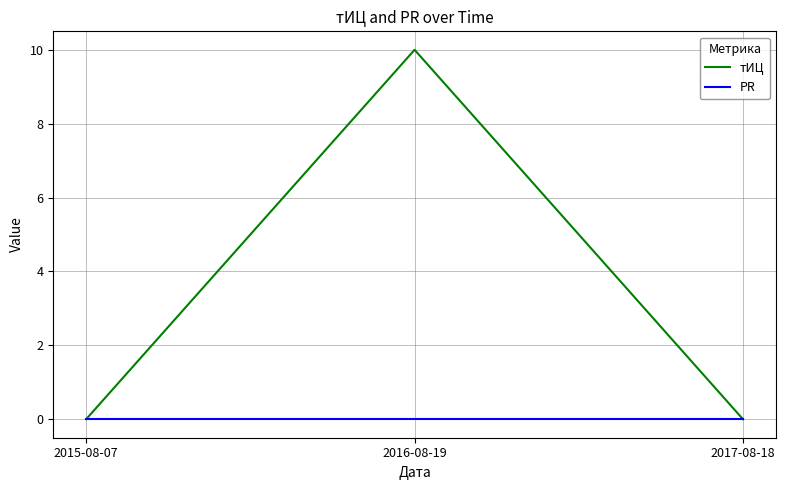

Rank the series by their average value, from lowest to highest.

PR, тИЦ